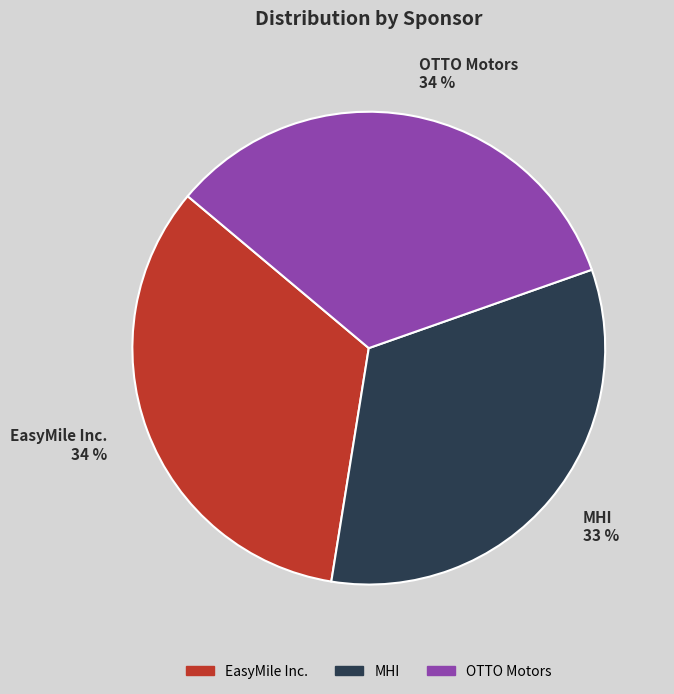

Which has a higher value, MHI or OTTO Motors?

OTTO Motors